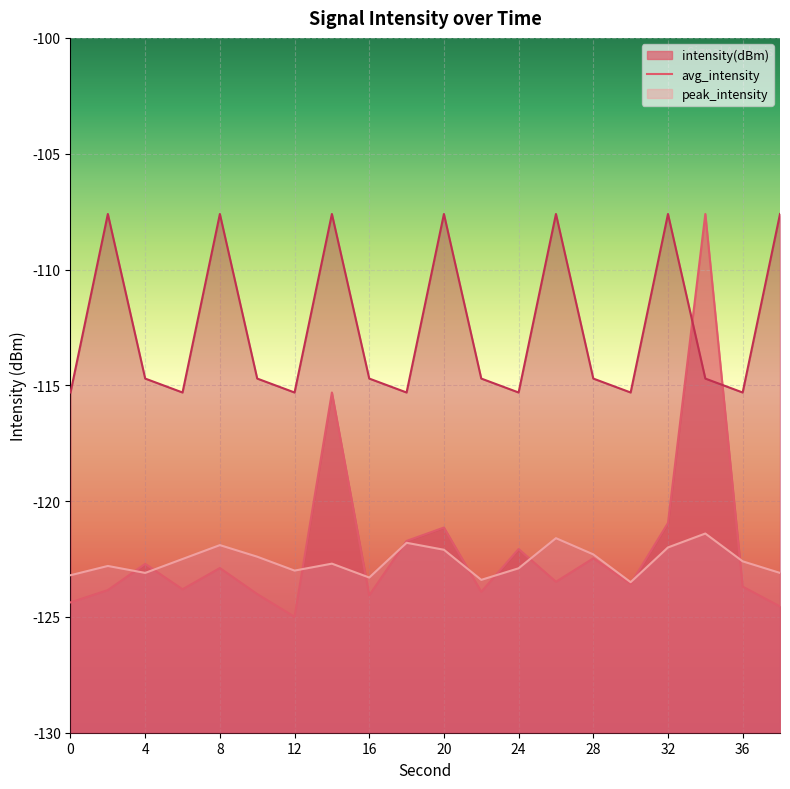

Is the value of intensity(dBm) line at 28 greater than the value of avg_intensity line at 16?

Yes